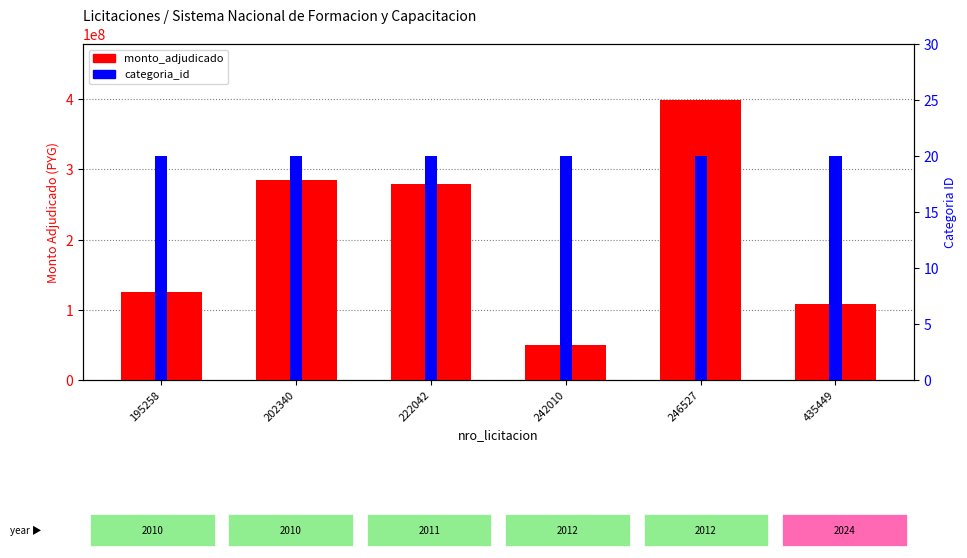

Between 242010 and 435449, which series saw the biggest shift?

monto_adjudicado